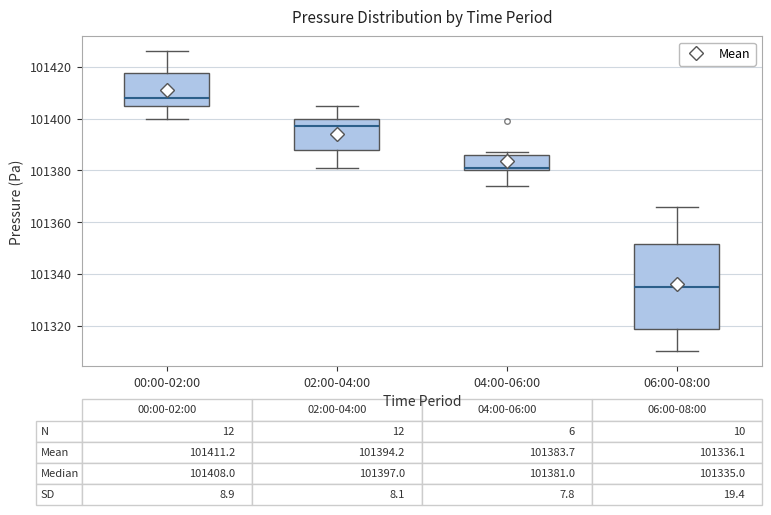

Comparing the boxes themselves (not the whiskers), which one is the tallest?

06:00-08:00